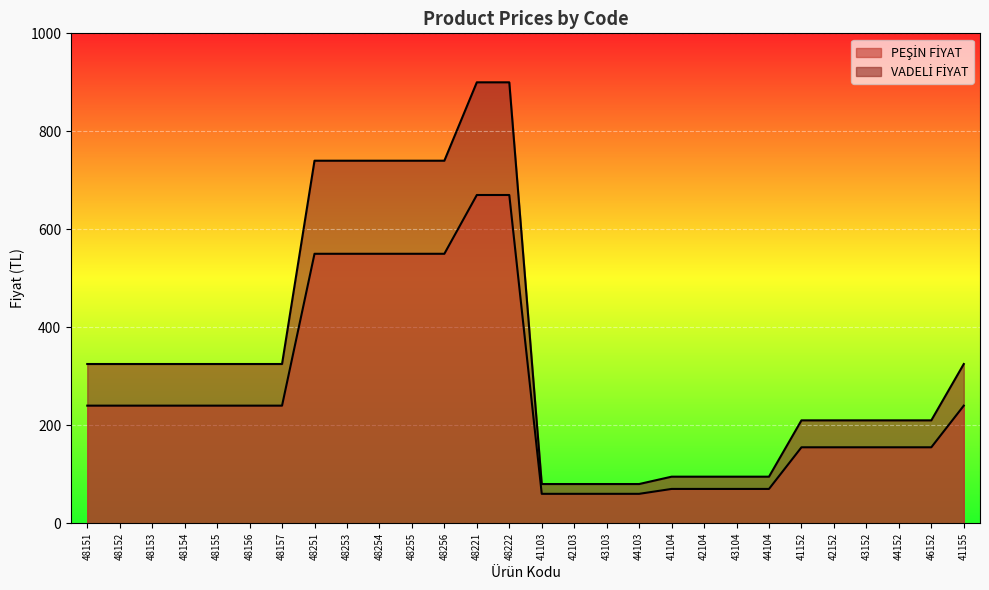

How many lines are shown in the chart?

2